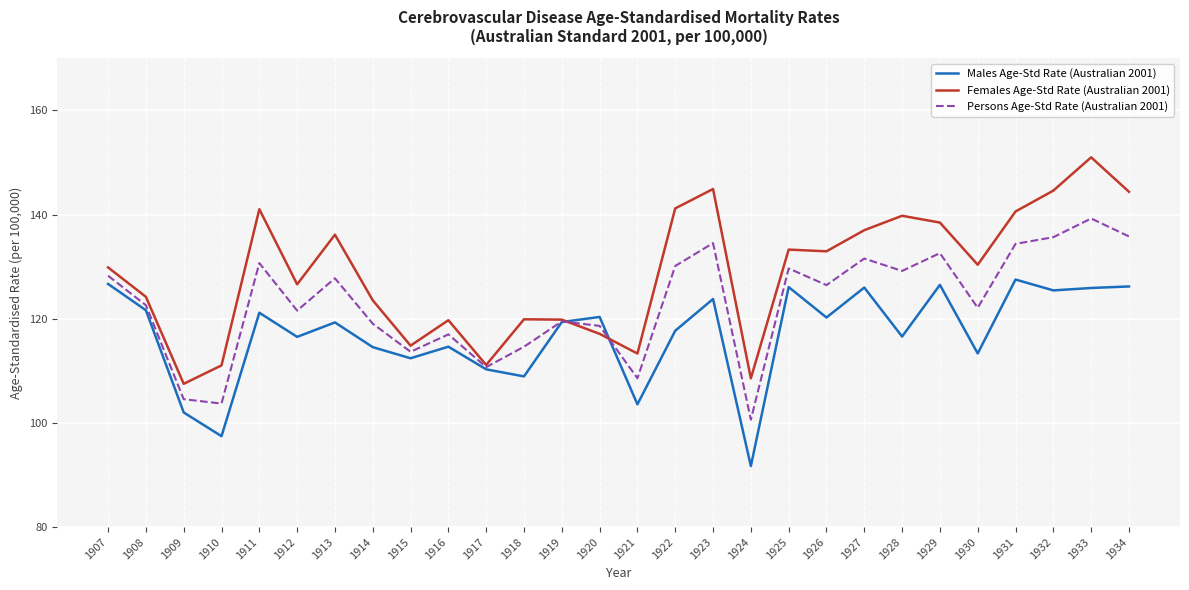

At 1911, list the series in order from smallest to largest.

Males Age-Std Rate (Australian 2001), Persons Age-Std Rate (Australian 2001), Females Age-Std Rate (Australian 2001)